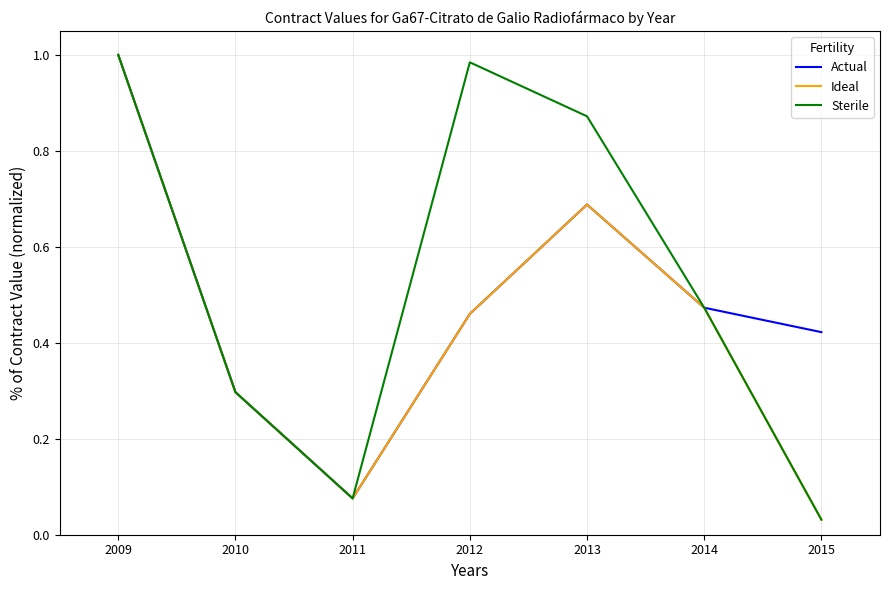

At how many categories does at least one series exceed 0?

7